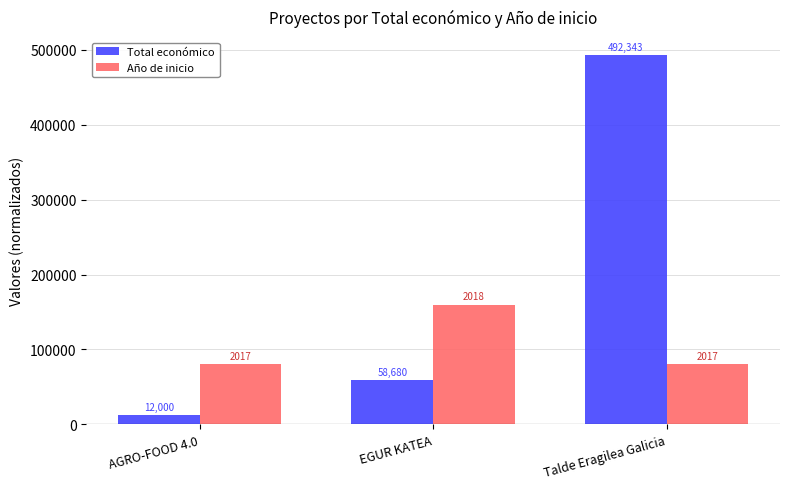

What is the label of the 1st bar from the left?

AGRO-FOOD 4.0